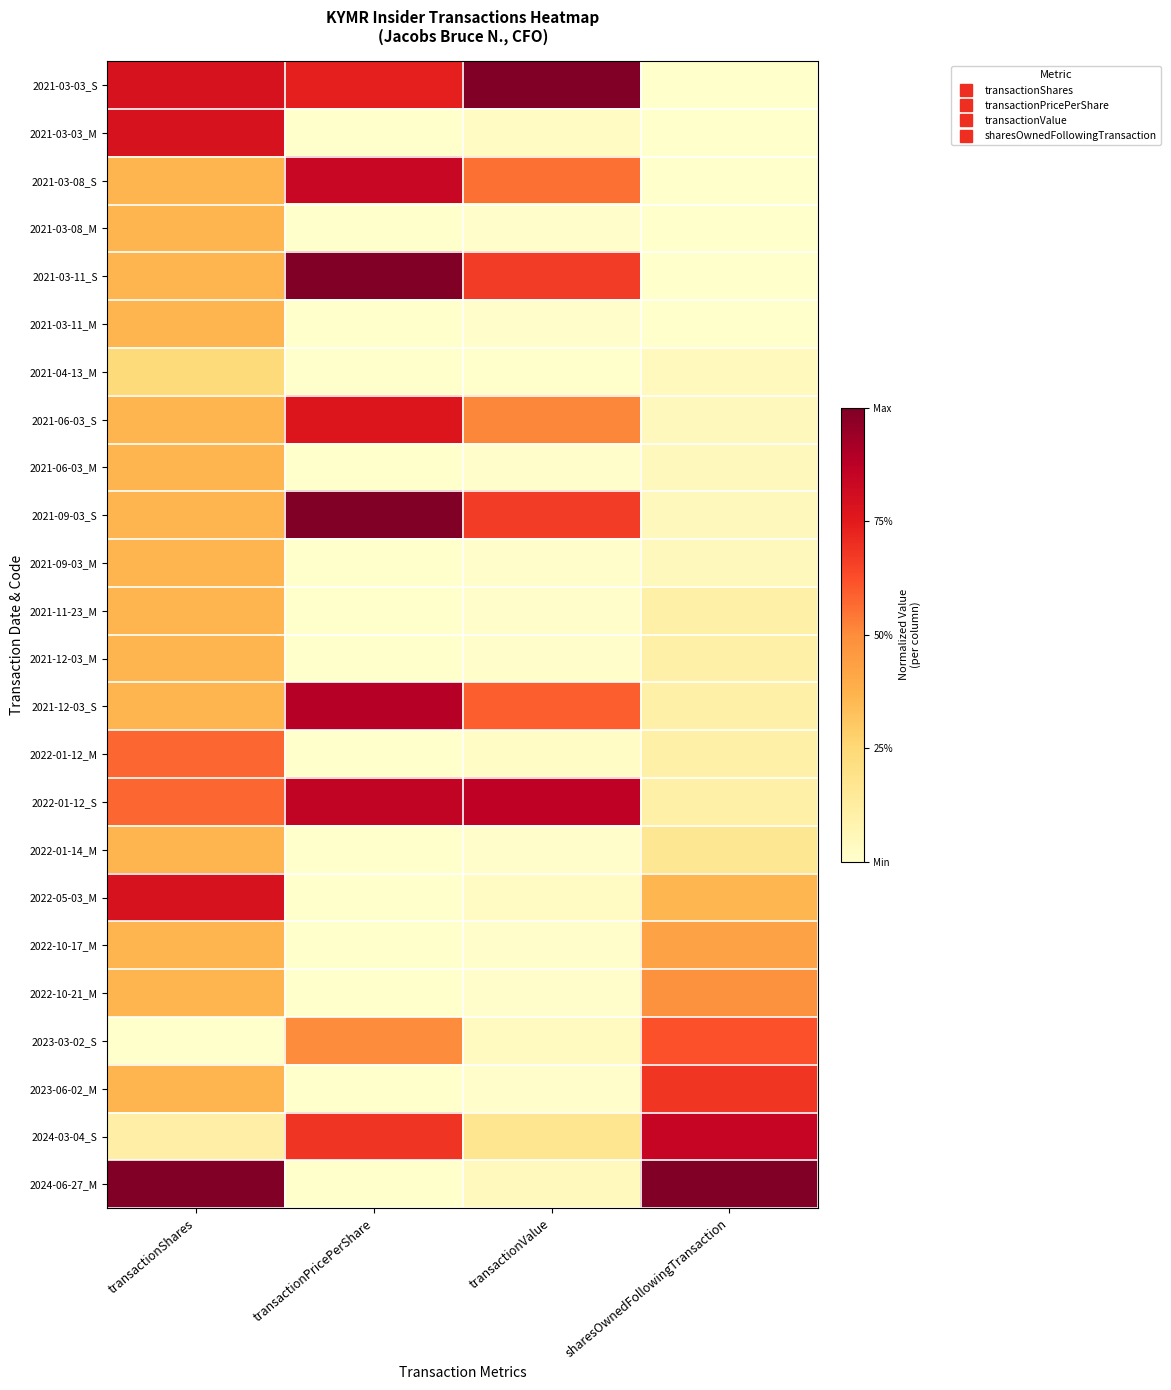

Reading left to right, list all the values displayed in this chart.

2021-03-03_S: transactionShares=0.8	transactionPricePerShare=0.7	transactionValue=1.0	sharesOwnedFollowingTransaction=0.0
2021-03-03_M: transactionShares=0.8	transactionPricePerShare=0.0	transactionValue=0.0	sharesOwnedFollowingTransaction=0.0
2021-03-08_S: transactionShares=0.4	transactionPricePerShare=0.8	transactionValue=0.6	sharesOwnedFollowingTransaction=0.0
2021-03-08_M: transactionShares=0.4	transactionPricePerShare=0.0	transactionValue=0.0	sharesOwnedFollowingTransaction=0.0
2021-03-11_S: transactionShares=0.4	transactionPricePerShare=1.0	transactionValue=0.7	sharesOwnedFollowingTransaction=0.0
2021-03-11_M: transactionShares=0.4	transactionPricePerShare=0.0	transactionValue=0.0	sharesOwnedFollowingTransaction=0.0
2021-04-13_M: transactionShares=0.2	transactionPricePerShare=0.0	transactionValue=0.0	sharesOwnedFollowingTransaction=0.0
2021-06-03_S: transactionShares=0.4	transactionPricePerShare=0.8	transactionValue=0.5	sharesOwnedFollowingTransaction=0.0
2021-06-03_M: transactionShares=0.4	transactionPricePerShare=0.0	transactionValue=0.0	sharesOwnedFollowingTransaction=0.0
2021-09-03_S: transactionShares=0.4	transactionPricePerShare=1.0	transactionValue=0.7	sharesOwnedFollowingTransaction=0.0
2021-09-03_M: transactionShares=0.4	transactionPricePerShare=0.0	transactionValue=0.0	sharesOwnedFollowingTransaction=0.0
2021-11-23_M: transactionShares=0.4	transactionPricePerShare=0.0	transactionValue=0.0	sharesOwnedFollowingTransaction=0.1
2021-12-03_M: transactionShares=0.4	transactionPricePerShare=0.0	transactionValue=0.0	sharesOwnedFollowingTransaction=0.1
2021-12-03_S: transactionShares=0.4	transactionPricePerShare=0.9	transactionValue=0.6	sharesOwnedFollowingTransaction=0.1
2022-01-12_M: transactionShares=0.6	transactionPricePerShare=0.0	transactionValue=0.0	sharesOwnedFollowingTransaction=0.1
2022-01-12_S: transactionShares=0.6	transactionPricePerShare=0.9	transactionValue=0.9	sharesOwnedFollowingTransaction=0.1
2022-01-14_M: transactionShares=0.4	transactionPricePerShare=0.0	transactionValue=0.0	sharesOwnedFollowingTransaction=0.2
2022-05-03_M: transactionShares=0.8	transactionPricePerShare=0.0	transactionValue=0.0	sharesOwnedFollowingTransaction=0.4
2022-10-17_M: transactionShares=0.4	transactionPricePerShare=0.0	transactionValue=0.0	sharesOwnedFollowingTransaction=0.4
2022-10-21_M: transactionShares=0.4	transactionPricePerShare=0.0	transactionValue=0.0	sharesOwnedFollowingTransaction=0.5
2023-03-02_S: transactionShares=0.0	transactionPricePerShare=0.5	transactionValue=0.0	sharesOwnedFollowingTransaction=0.6
2023-06-02_M: transactionShares=0.4	transactionPricePerShare=0.0	transactionValue=0.0	sharesOwnedFollowingTransaction=0.7
2024-03-04_S: transactionShares=0.1	transactionPricePerShare=0.7	transactionValue=0.2	sharesOwnedFollowingTransaction=0.8
2024-06-27_M: transactionShares=1.0	transactionPricePerShare=0.0	transactionValue=0.0	sharesOwnedFollowingTransaction=1.0